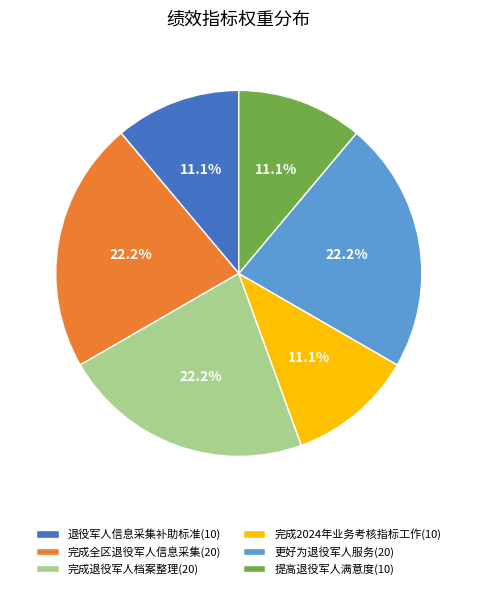

To the nearest percent, what percentage of the pie is 退役军人信息采集补助标准(10)?

11%